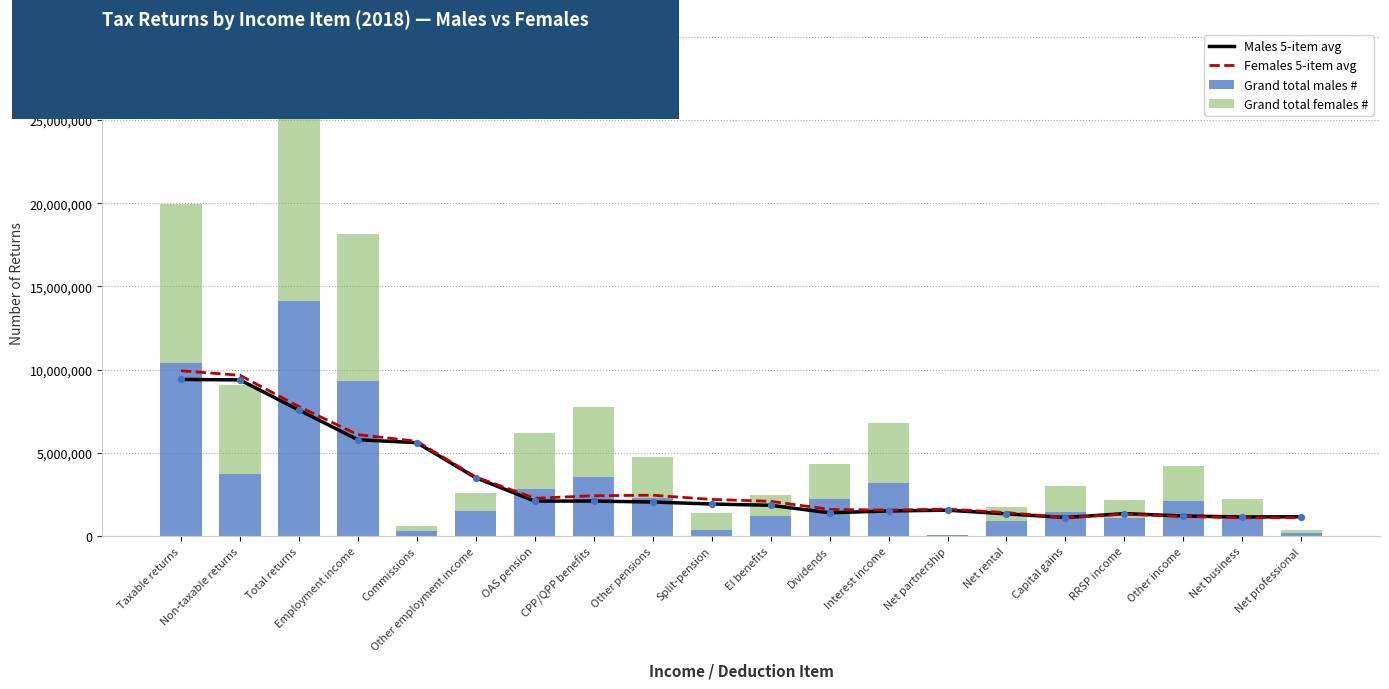

At how many categories does at least one series exceed 9343184?

3